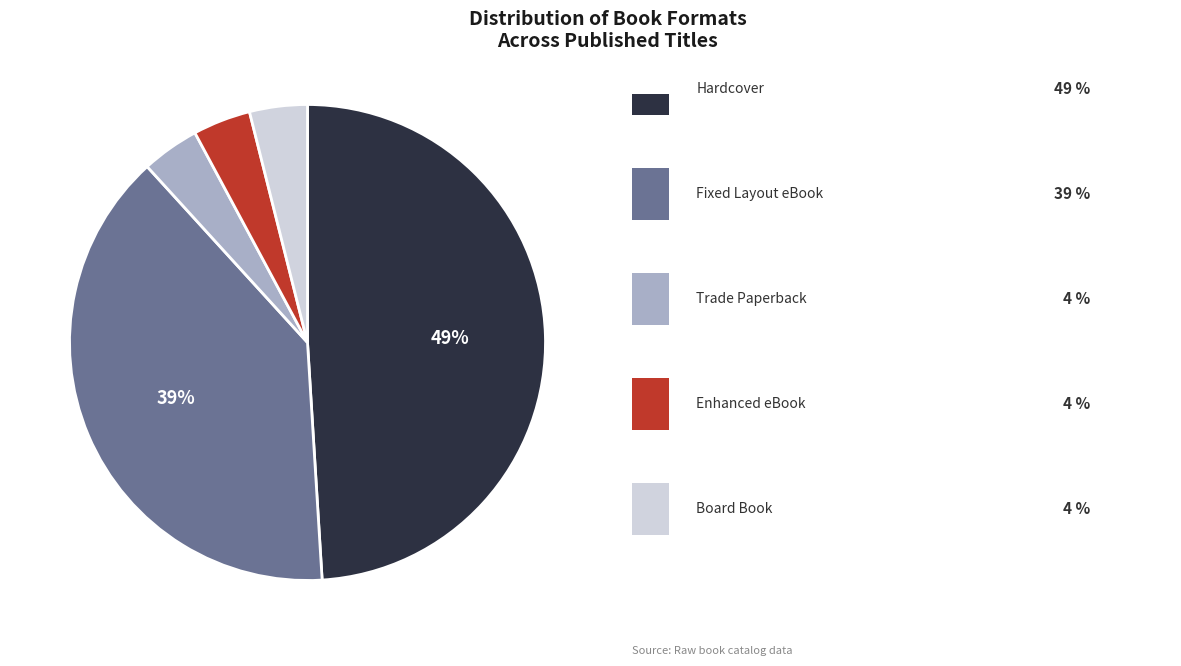

How many slices are in this pie chart?

5